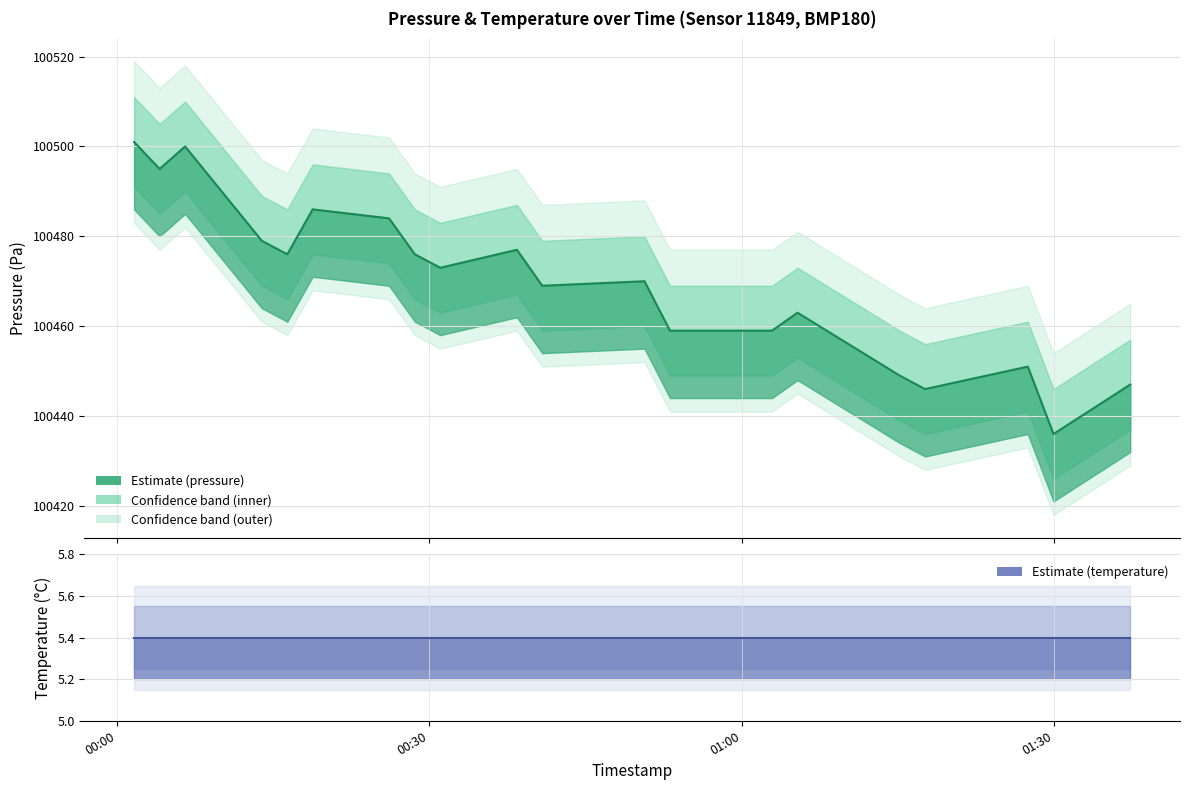

What is the label of the 7th point from the right?

2023-12-20T00:53:06